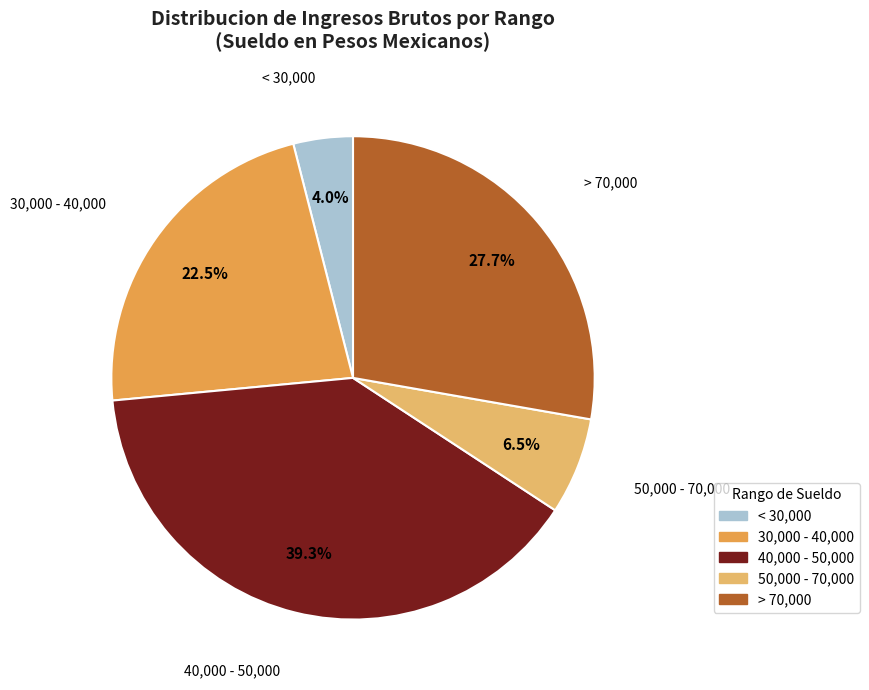

Is there a majority slice in this chart?

No